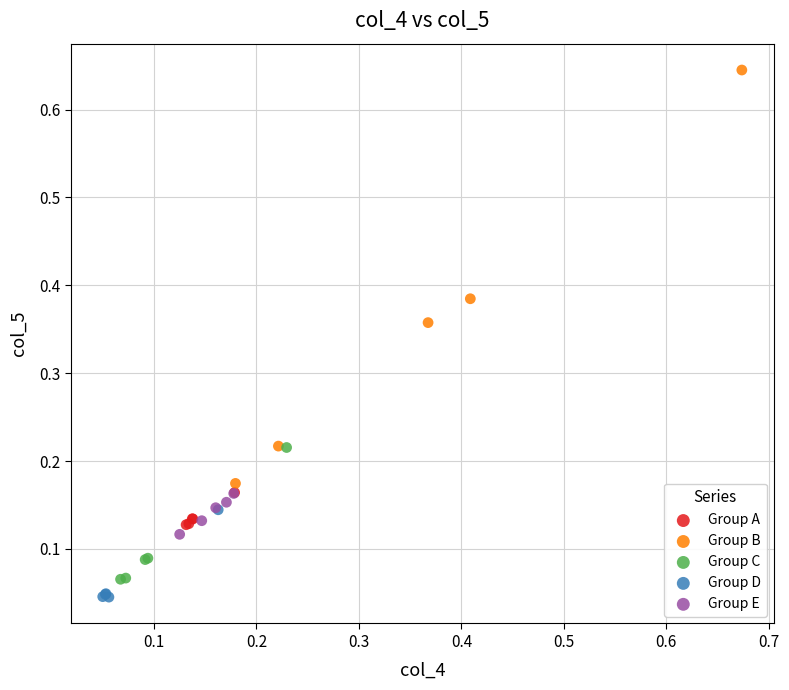

What are all the series names shown in the legend?

Group A, Group B, Group C, Group D, Group E